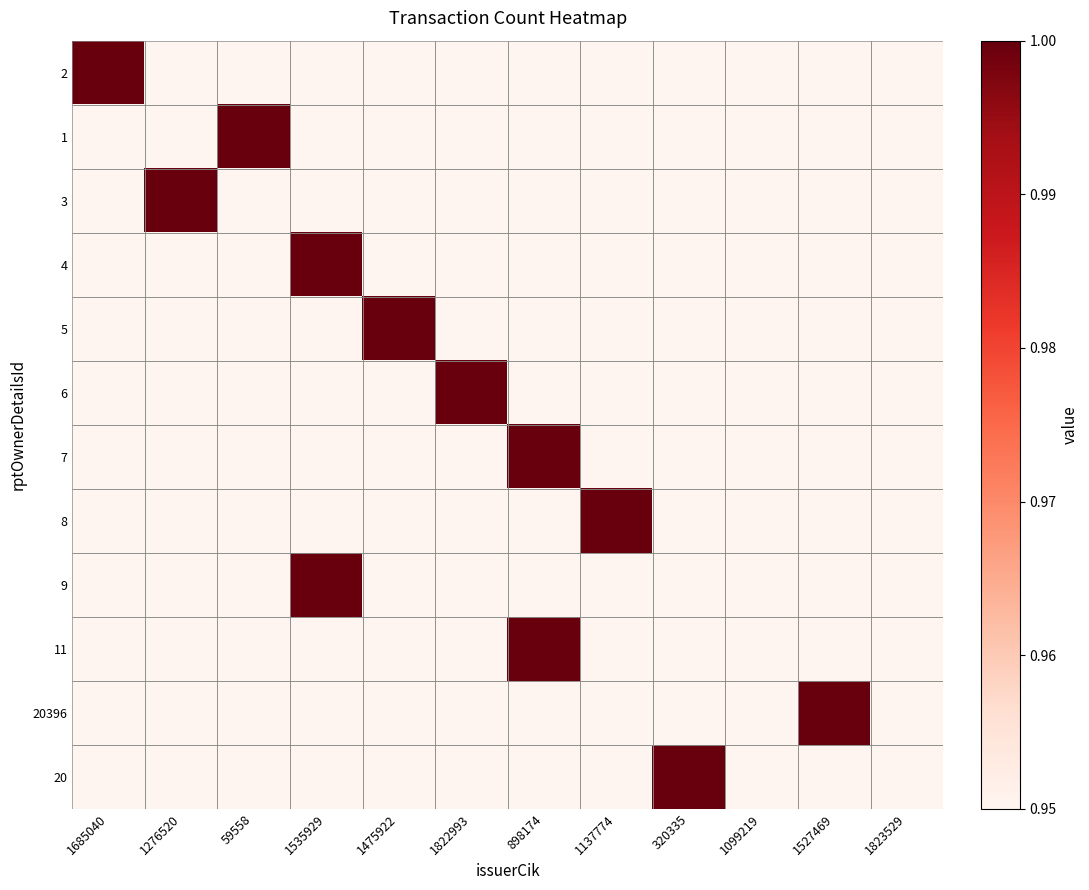

Reading right to left, transcribe all the data shown in this chart.

2: 1823529=0.9	1527469=0.9	1099219=0.9	320335=0.9	1137774=0.9	898174=0.9	1822993=0.9	1475922=0.9	1535929=0.9	59558=0.9	1276520=0.9	1685040=1.0
1: 1823529=0.9	1527469=0.9	1099219=0.9	320335=0.9	1137774=0.9	898174=0.9	1822993=0.9	1475922=0.9	1535929=0.9	59558=1.0	1276520=0.9	1685040=0.9
3: 1823529=0.9	1527469=0.9	1099219=0.9	320335=0.9	1137774=0.9	898174=0.9	1822993=0.9	1475922=0.9	1535929=0.9	59558=0.9	1276520=1.0	1685040=0.9
4: 1823529=0.9	1527469=0.9	1099219=0.9	320335=0.9	1137774=0.9	898174=0.9	1822993=0.9	1475922=0.9	1535929=1.0	59558=0.9	1276520=0.9	1685040=0.9
5: 1823529=0.9	1527469=0.9	1099219=0.9	320335=0.9	1137774=0.9	898174=0.9	1822993=0.9	1475922=1.0	1535929=0.9	59558=0.9	1276520=0.9	1685040=0.9
6: 1823529=0.9	1527469=0.9	1099219=0.9	320335=0.9	1137774=0.9	898174=0.9	1822993=1.0	1475922=0.9	1535929=0.9	59558=0.9	1276520=0.9	1685040=0.9
7: 1823529=0.9	1527469=0.9	1099219=0.9	320335=0.9	1137774=0.9	898174=1.0	1822993=0.9	1475922=0.9	1535929=0.9	59558=0.9	1276520=0.9	1685040=0.9
8: 1823529=0.9	1527469=0.9	1099219=0.9	320335=0.9	1137774=1.0	898174=0.9	1822993=0.9	1475922=0.9	1535929=0.9	59558=0.9	1276520=0.9	1685040=0.9
9: 1823529=0.9	1527469=0.9	1099219=0.9	320335=0.9	1137774=0.9	898174=0.9	1822993=0.9	1475922=0.9	1535929=1.0	59558=0.9	1276520=0.9	1685040=0.9
11: 1823529=0.9	1527469=0.9	1099219=0.9	320335=0.9	1137774=0.9	898174=1.0	1822993=0.9	1475922=0.9	1535929=0.9	59558=0.9	1276520=0.9	1685040=0.9
20396: 1823529=0.9	1527469=1.0	1099219=0.9	320335=0.9	1137774=0.9	898174=0.9	1822993=0.9	1475922=0.9	1535929=0.9	59558=0.9	1276520=0.9	1685040=0.9
20: 1823529=0.9	1527469=0.9	1099219=0.9	320335=1.0	1137774=0.9	898174=0.9	1822993=0.9	1475922=0.9	1535929=0.9	59558=0.9	1276520=0.9	1685040=0.9